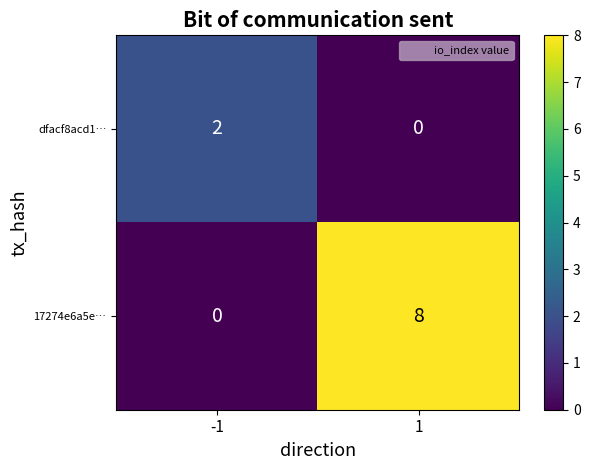

At how many categories does at least one series exceed 7?

1